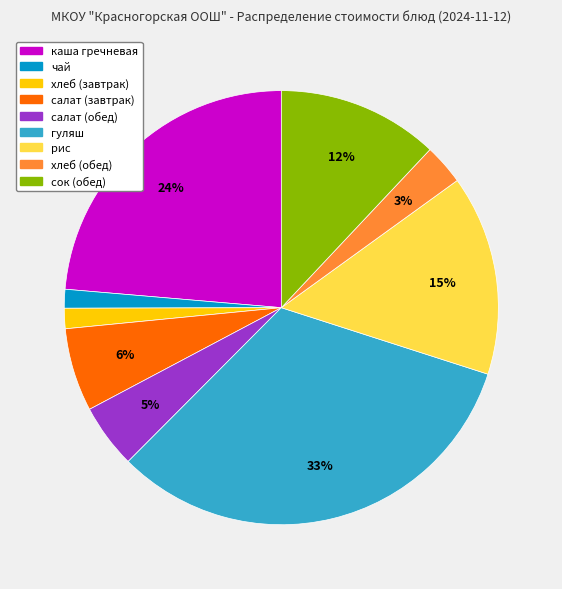

Which has a higher value, салат (обед) or салат (завтрак)?

салат (завтрак)